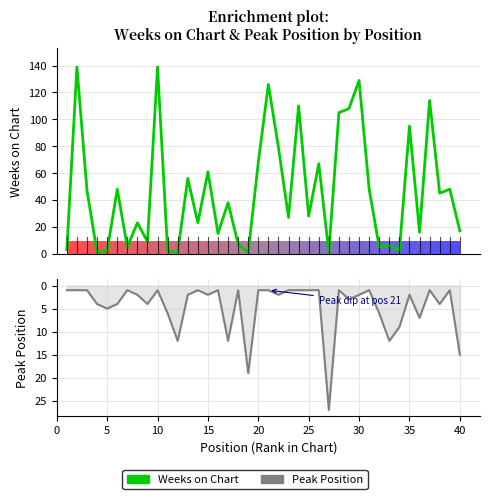

Reading left to right, transcribe all the data shown in this chart.

Weeks on Chart: 3	139	47	1	2	48	5	23	9	139	2	1	56	23	61	15	38	7	1	68	126	79	27	110	28	67	1	105	108	129	48	5	6	2	95	16	114	45	48	17
Peak Position: 1	1	1	4	5	4	1	2	4	1	6	12	2	1	2	1	12	1	19	1	1	2	1	1	1	1	27	1	3	2	1	6	12	9	2	7	1	4	1	15